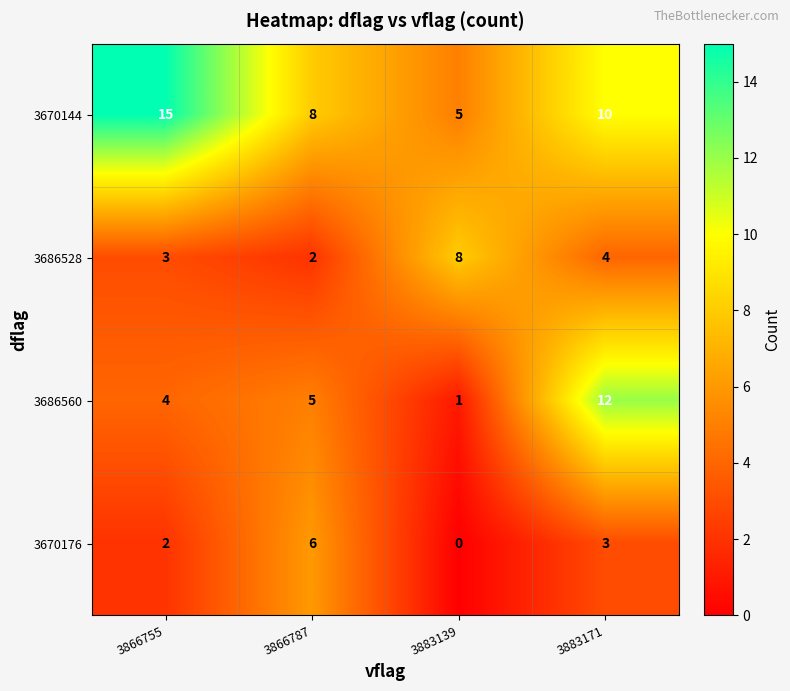

What is the average value of the 3670144 series?

10